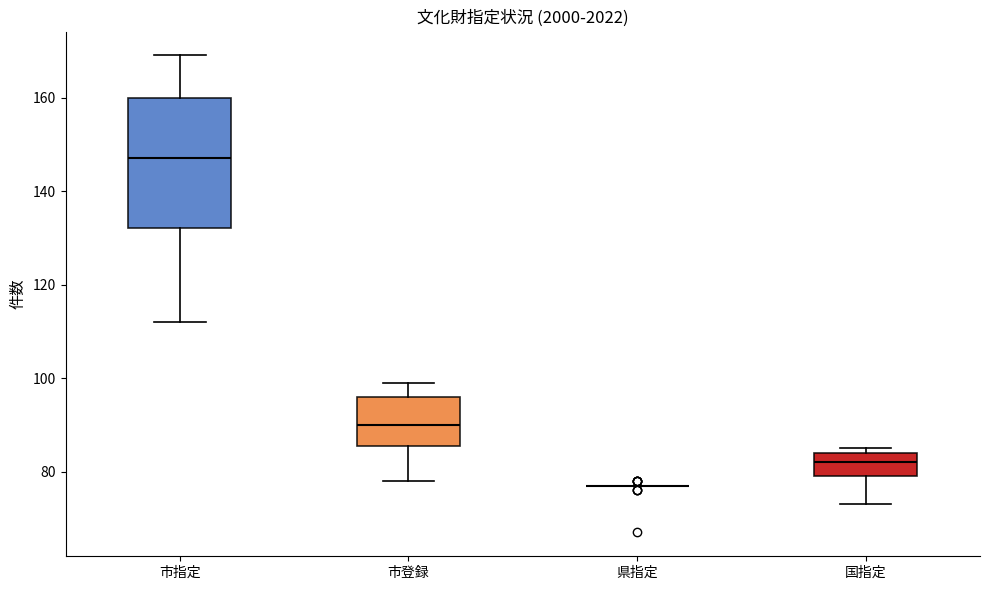

Which box is the tallest, from its lower edge to its upper edge?

市指定